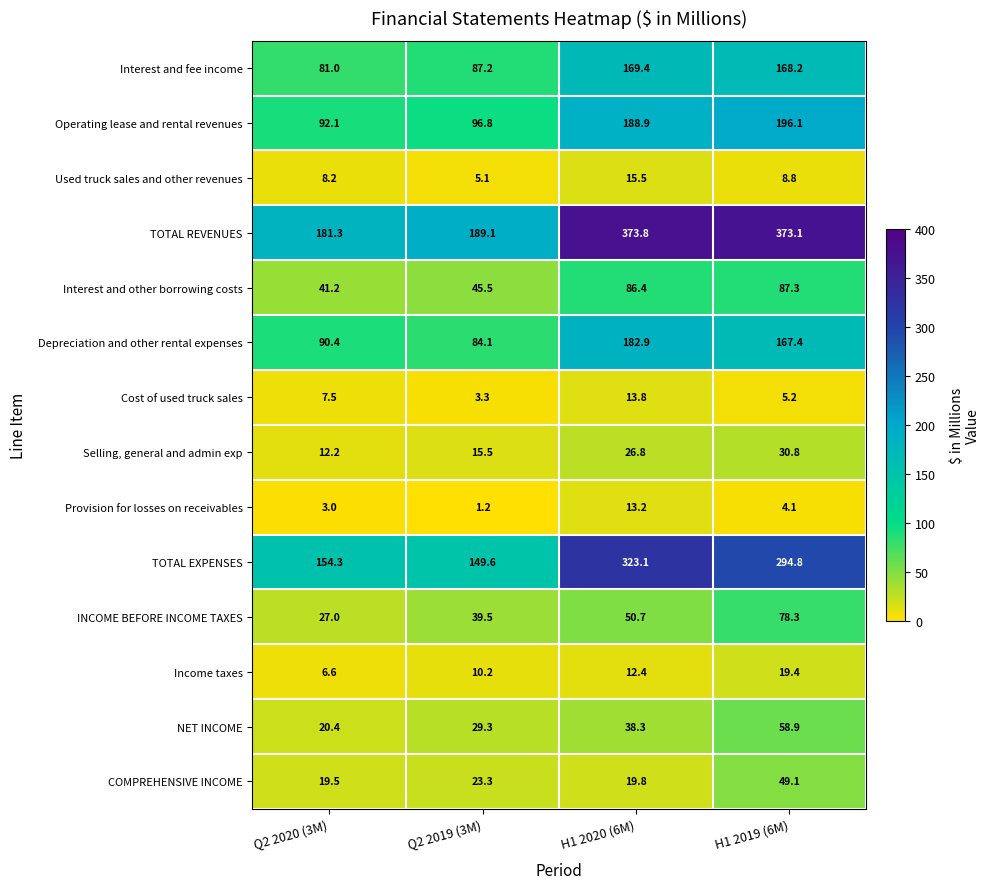

What is the minimum value for Provision for losses on receivables?

1.2